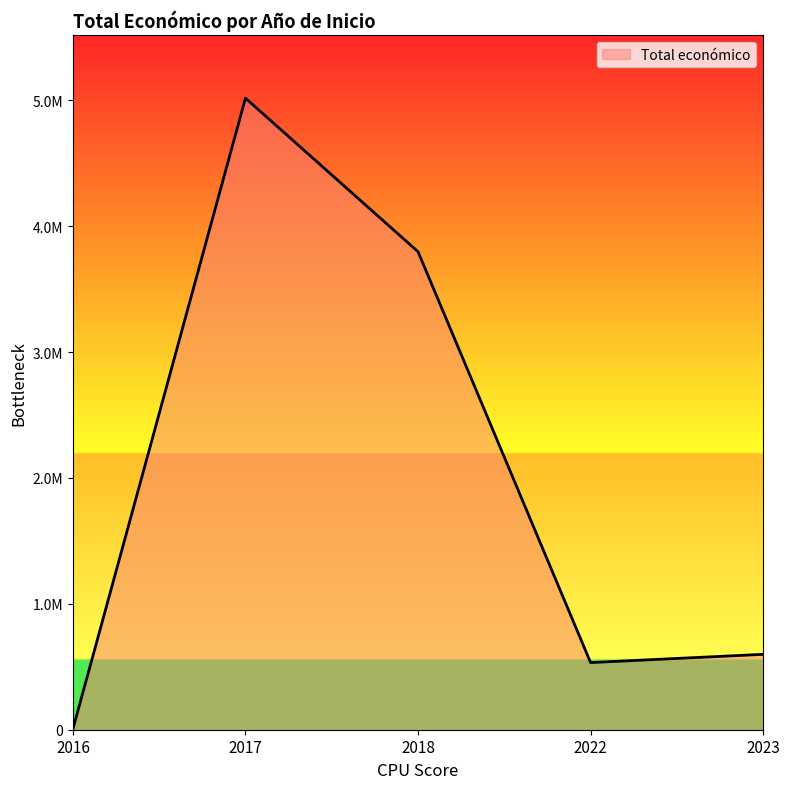

Between 2016 and 2017, which is larger?

2017